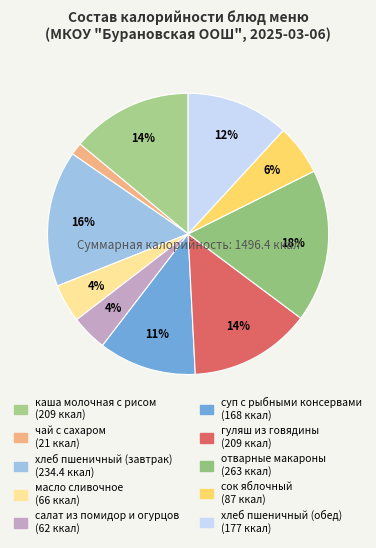

What is the smallest slice in the pie chart?

чай с сахаром